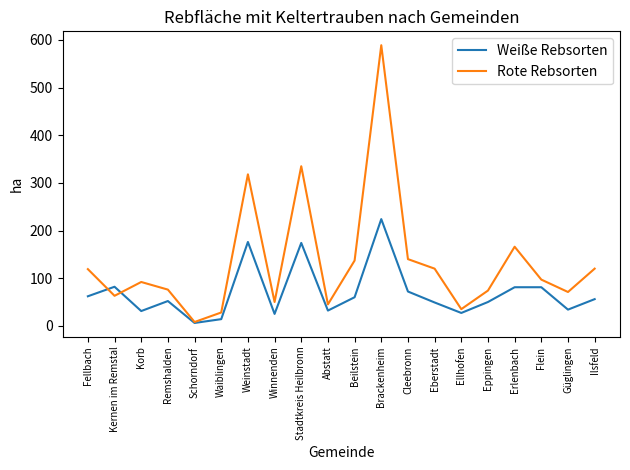

What position from the right is Winnenden?

13